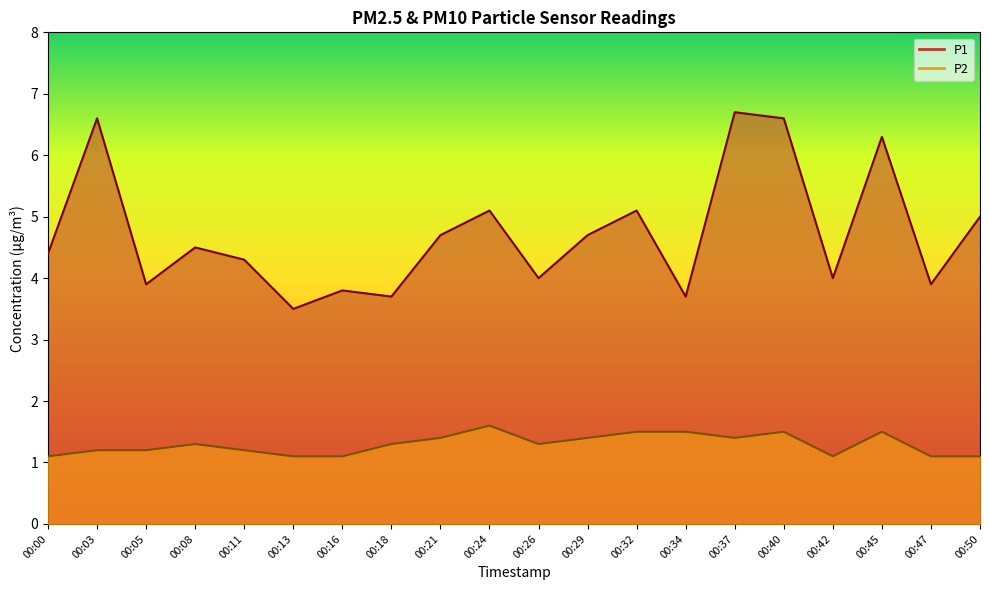

What is the value of the P2 point at the 18th from the left?

1.5